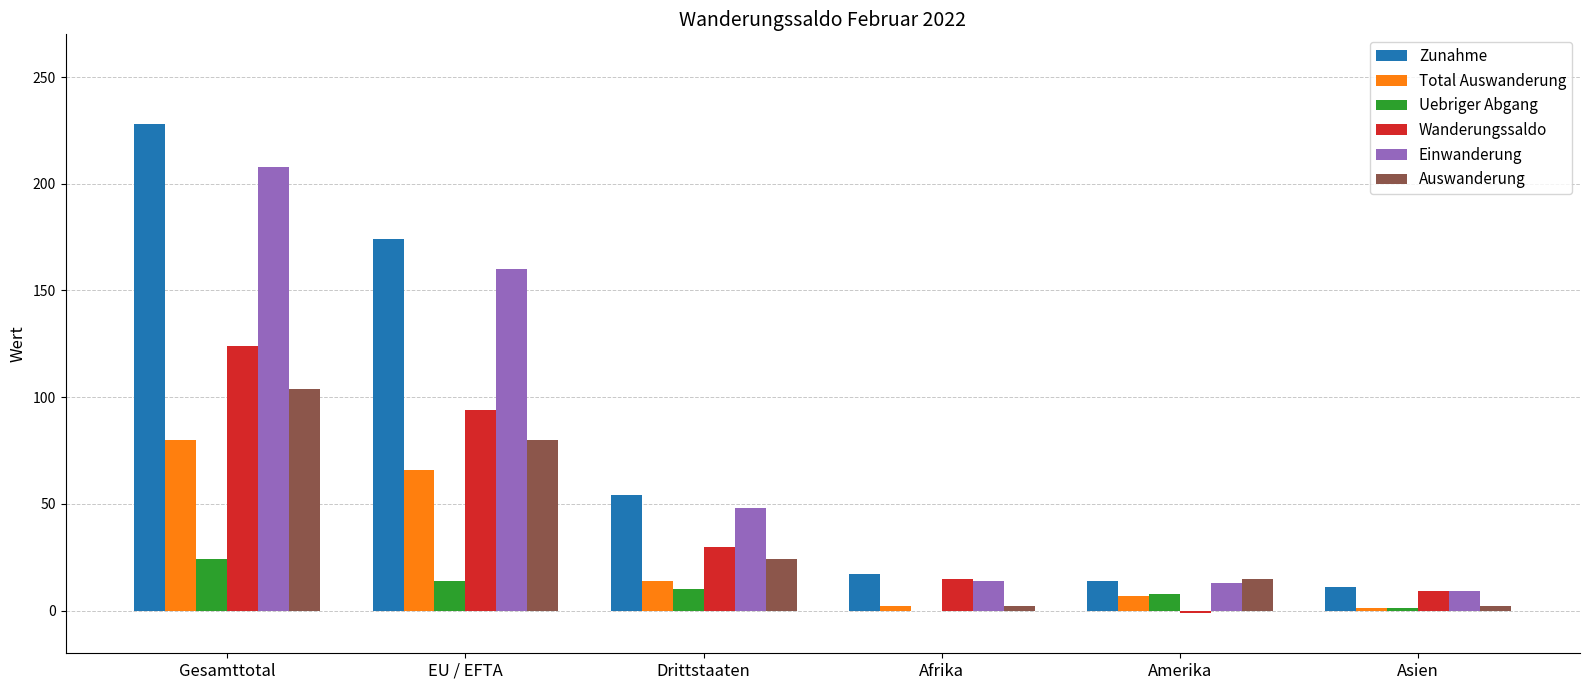

At which category is the sum across all series the highest?

Gesamttotal